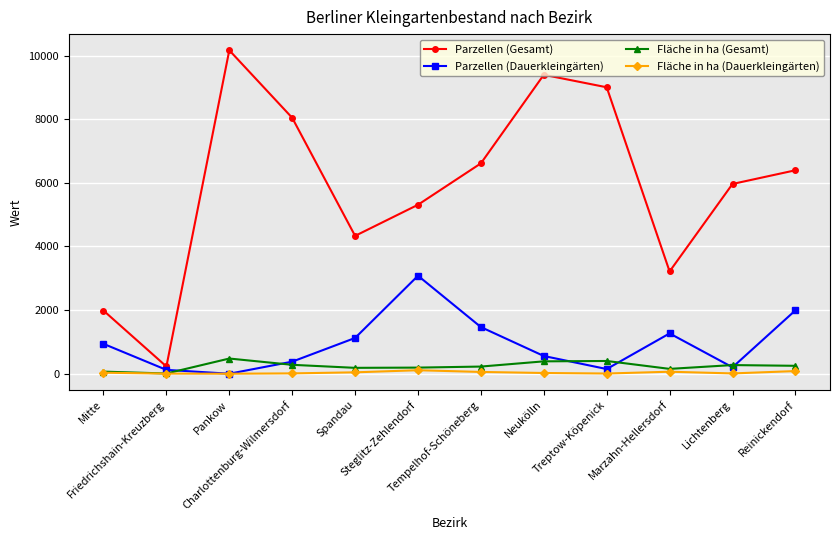

True or false: Parzellen (Gesamt) and Fläche in ha (Dauerkleingärten) cross at least once.

False